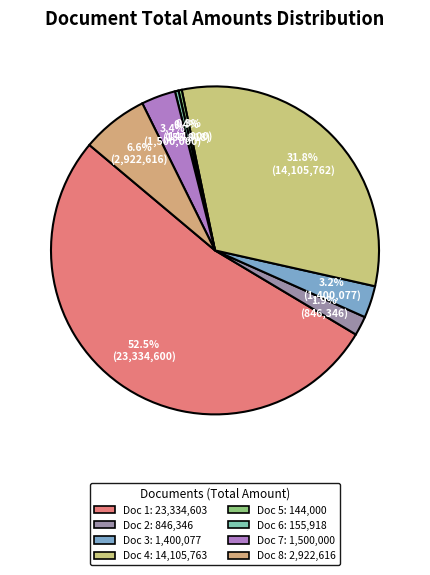

How many slices are in this pie chart?

8